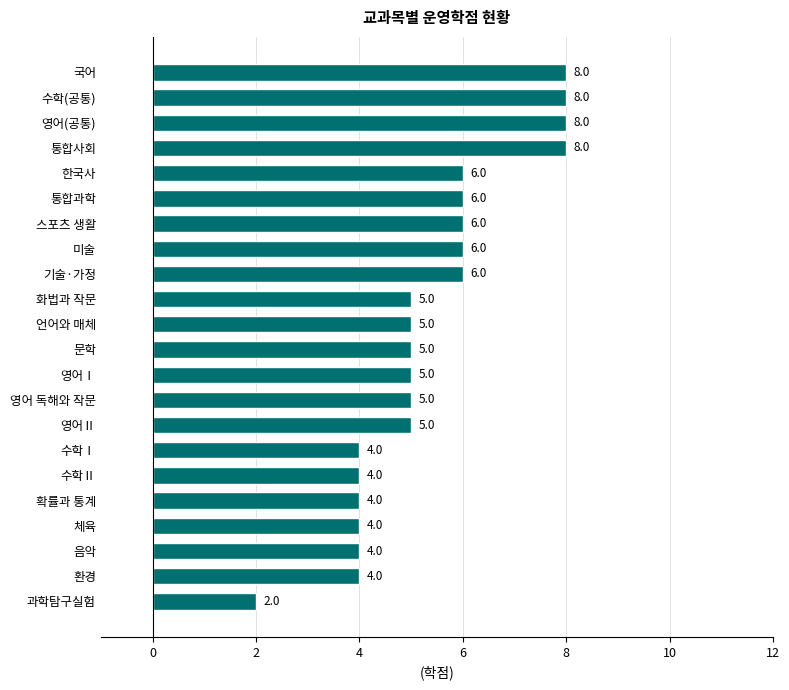

What is the difference between the maximum and minimum values?

6